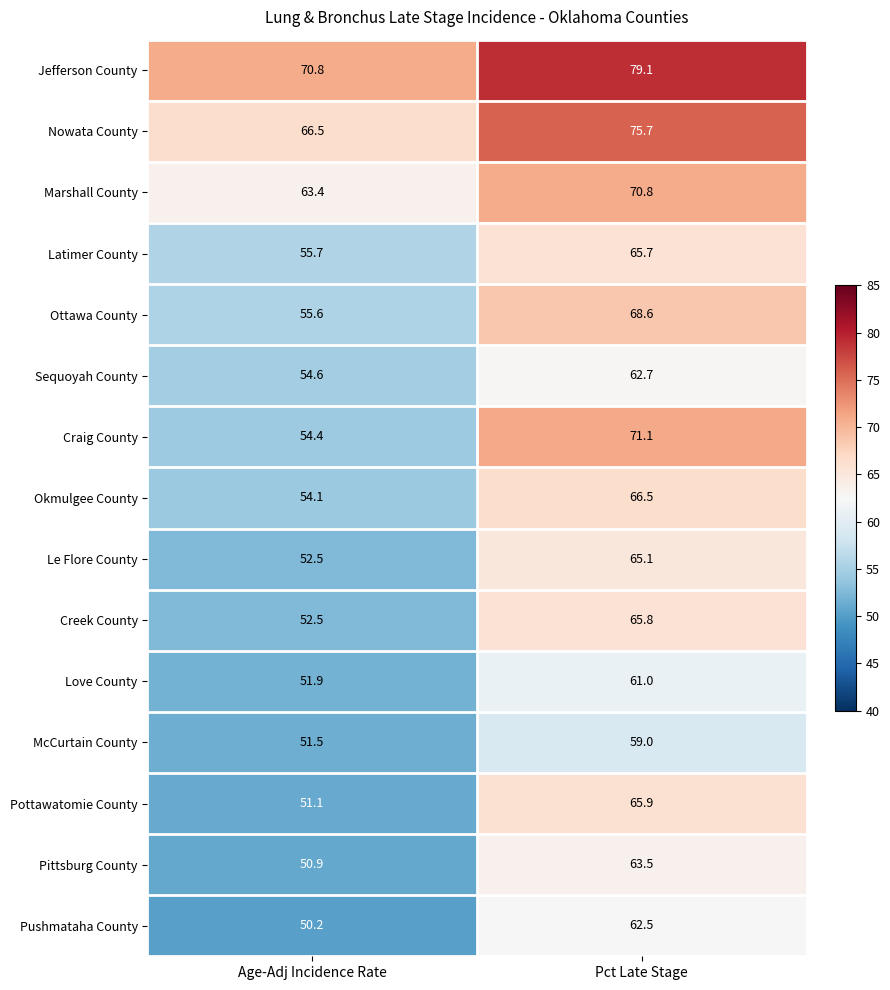

Reading left to right, extract all data points from this chart.

Jefferson County: 70.8	79.1
Nowata County: 66.5	75.7
Marshall County: 63.4	70.8
Latimer County: 55.7	65.7
Ottawa County: 55.6	68.6
Sequoyah County: 54.6	62.7
Craig County: 54.4	71.1
Okmulgee County: 54.1	66.5
Le Flore County: 52.5	65.1
Creek County: 52.5	65.8
Love County: 51.9	61.0
McCurtain County: 51.5	59.0
Pottawatomie County: 51.1	65.9
Pittsburg County: 50.9	63.5
Pushmataha County: 50.2	62.5